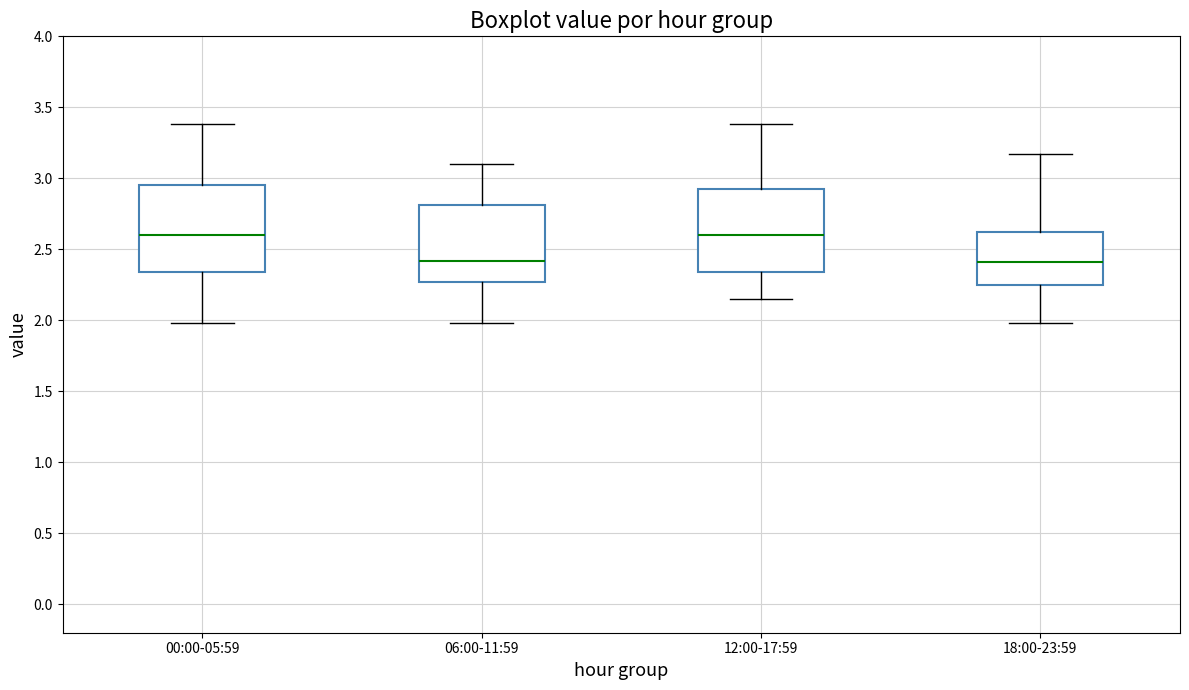

Where is the upper edge of the box for 12:00-17:59 on the y-axis? The values are not printed on the chart, so give them approximately, as read against the axis.

2.95